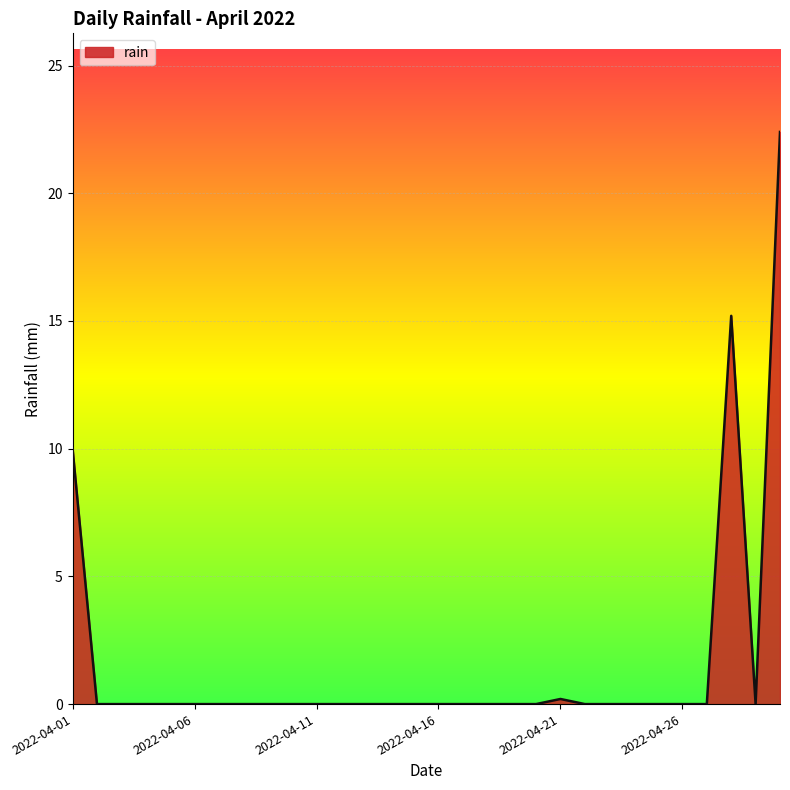

Does the chart have visible grid lines?

Yes